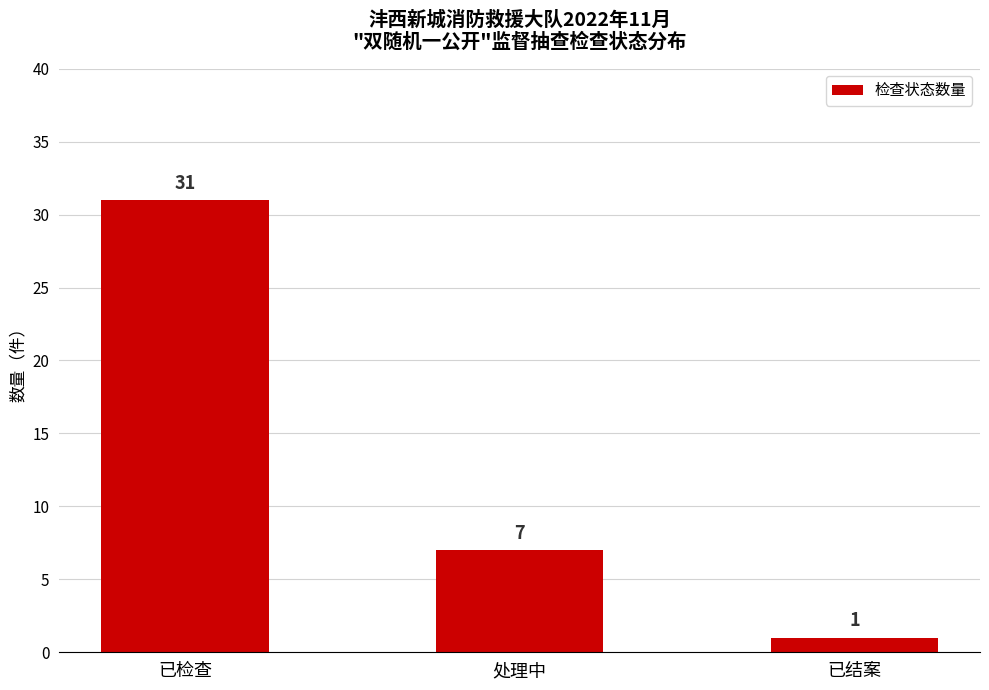

Where does the data first go above 7?

已检查